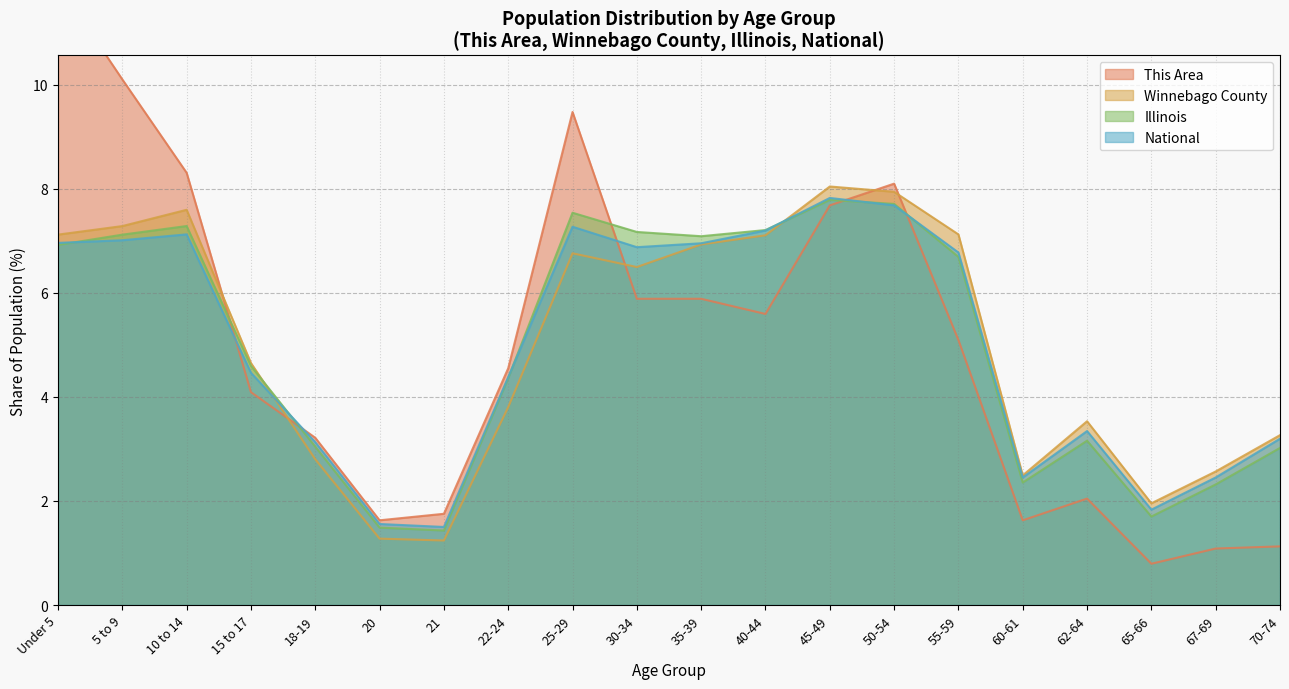

Reading left to right, what are all the values shown in this chart?

This Area: Under 5=11.9	5 to 9=10.1	10 to 14=8.3	15 to 17=4.1	18-19=3.2	20=1.6	21=1.8	22-24=4.6	25-29=9.5	30-34=5.9	35-39=5.9	40-44=5.6	45-49=7.7	50-54=8.1	55-59=5.1	60-61=1.6	62-64=2.0	65-66=0.8	67-69=1.1	70-74=1.1
Winnebago County: Under 5=7.1	5 to 9=7.3	10 to 14=7.6	15 to 17=4.7	18-19=2.8	20=1.3	21=1.2	22-24=3.8	25-29=6.8	30-34=6.5	35-39=6.9	40-44=7.1	45-49=8.0	50-54=7.9	55-59=7.1	60-61=2.5	62-64=3.5	65-66=2.0	67-69=2.6	70-74=3.3
Illinois: Under 5=6.9	5 to 9=7.1	10 to 14=7.3	15 to 17=4.6	18-19=3.0	20=1.5	21=1.4	22-24=4.4	25-29=7.5	30-34=7.2	35-39=7.1	40-44=7.2	45-49=7.8	50-54=7.7	55-59=6.7	60-61=2.4	62-64=3.2	65-66=1.7	67-69=2.3	70-74=3.0
National: Under 5=7.0	5 to 9=7.0	10 to 14=7.1	15 to 17=4.5	18-19=3.1	20=1.6	21=1.5	22-24=4.4	25-29=7.3	30-34=6.9	35-39=7.0	40-44=7.2	45-49=7.8	50-54=7.7	55-59=6.8	60-61=2.5	62-64=3.3	65-66=1.8	67-69=2.5	70-74=3.2